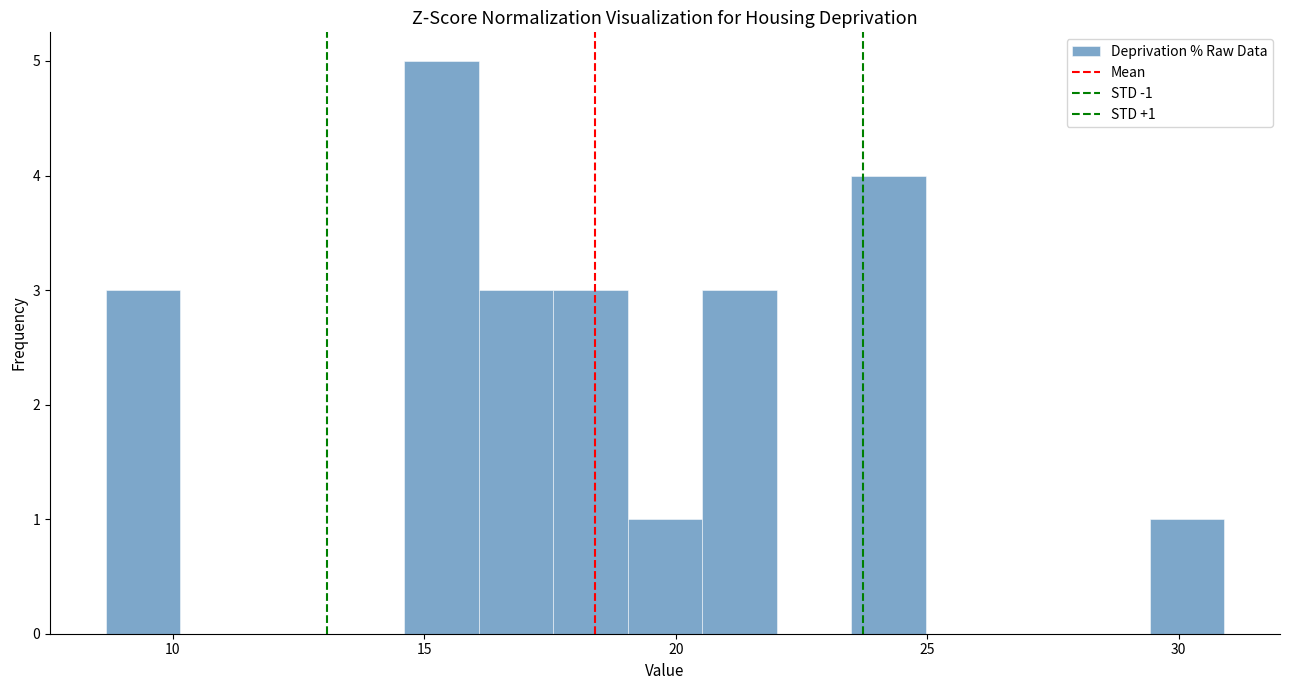

Around what value on the x-axis is the tallest bar? Give the approximate position of its centre, as read against the axis.

15.5